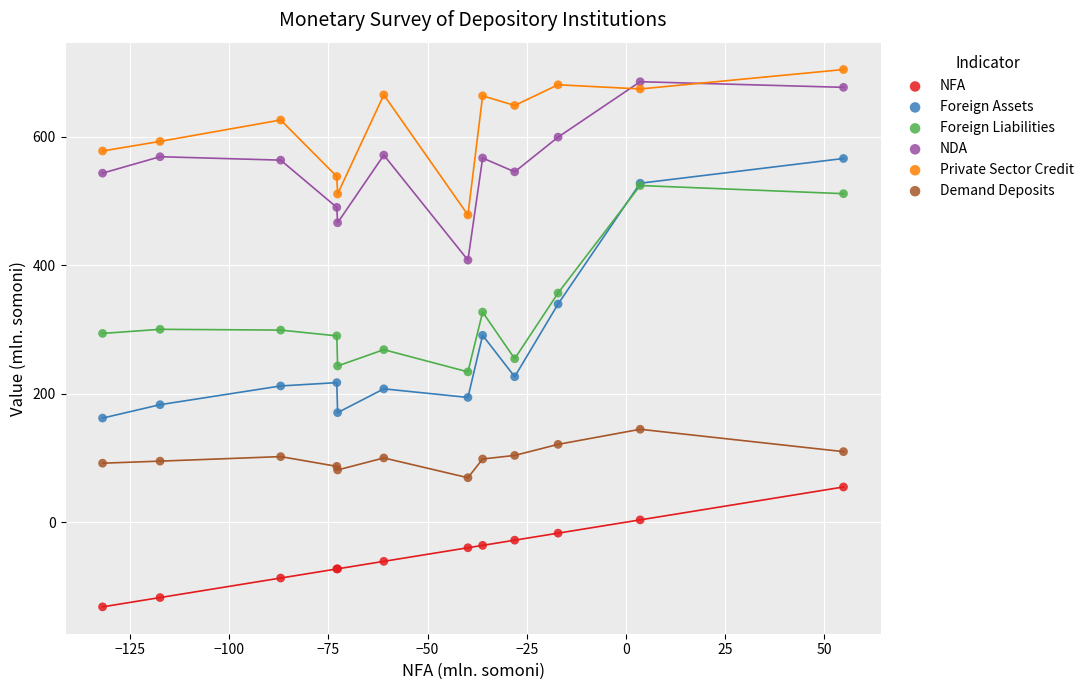

What are all the series names shown in the legend?

NFA, Foreign Assets, Foreign Liabilities, NDA, Private Sector Credit, Demand Deposits